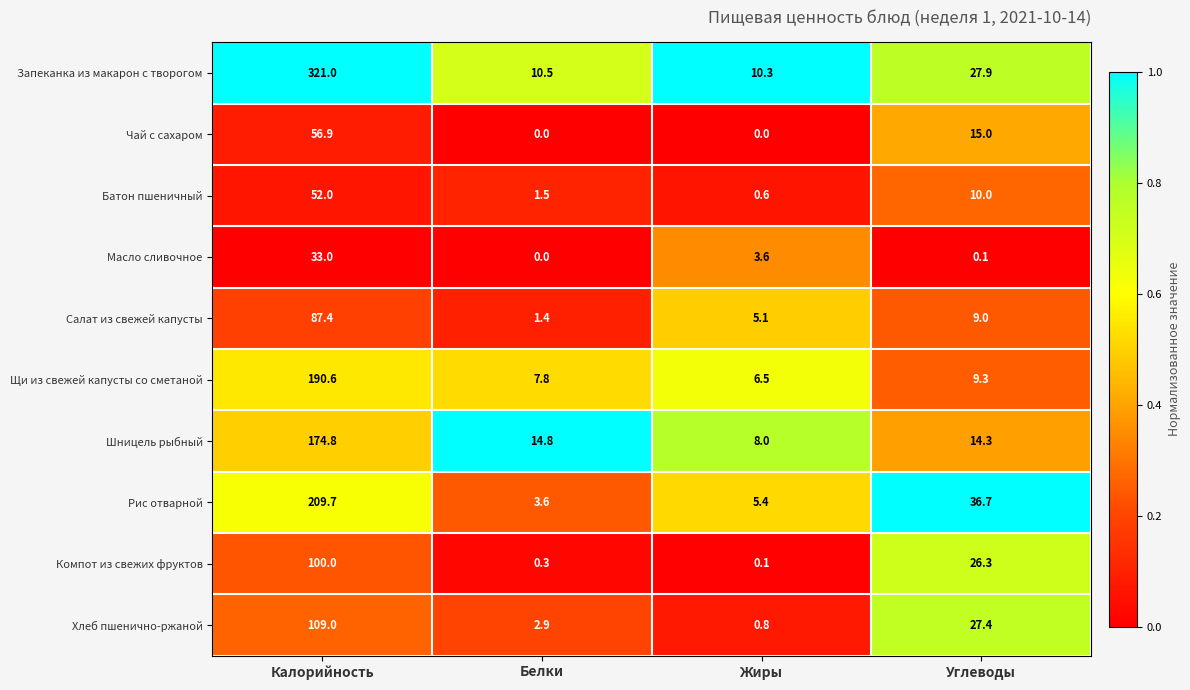

Where does the Хлеб пшенично-ржаной series first go above 27?

Калорийность